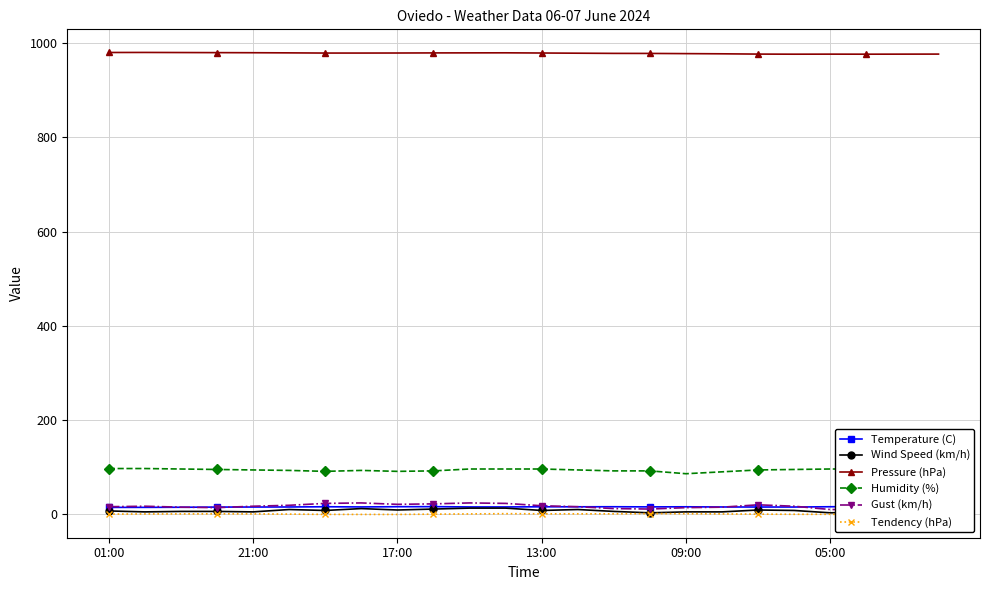

The Pressure (hPa) series shows 1579.1 at 15. True or false?

False